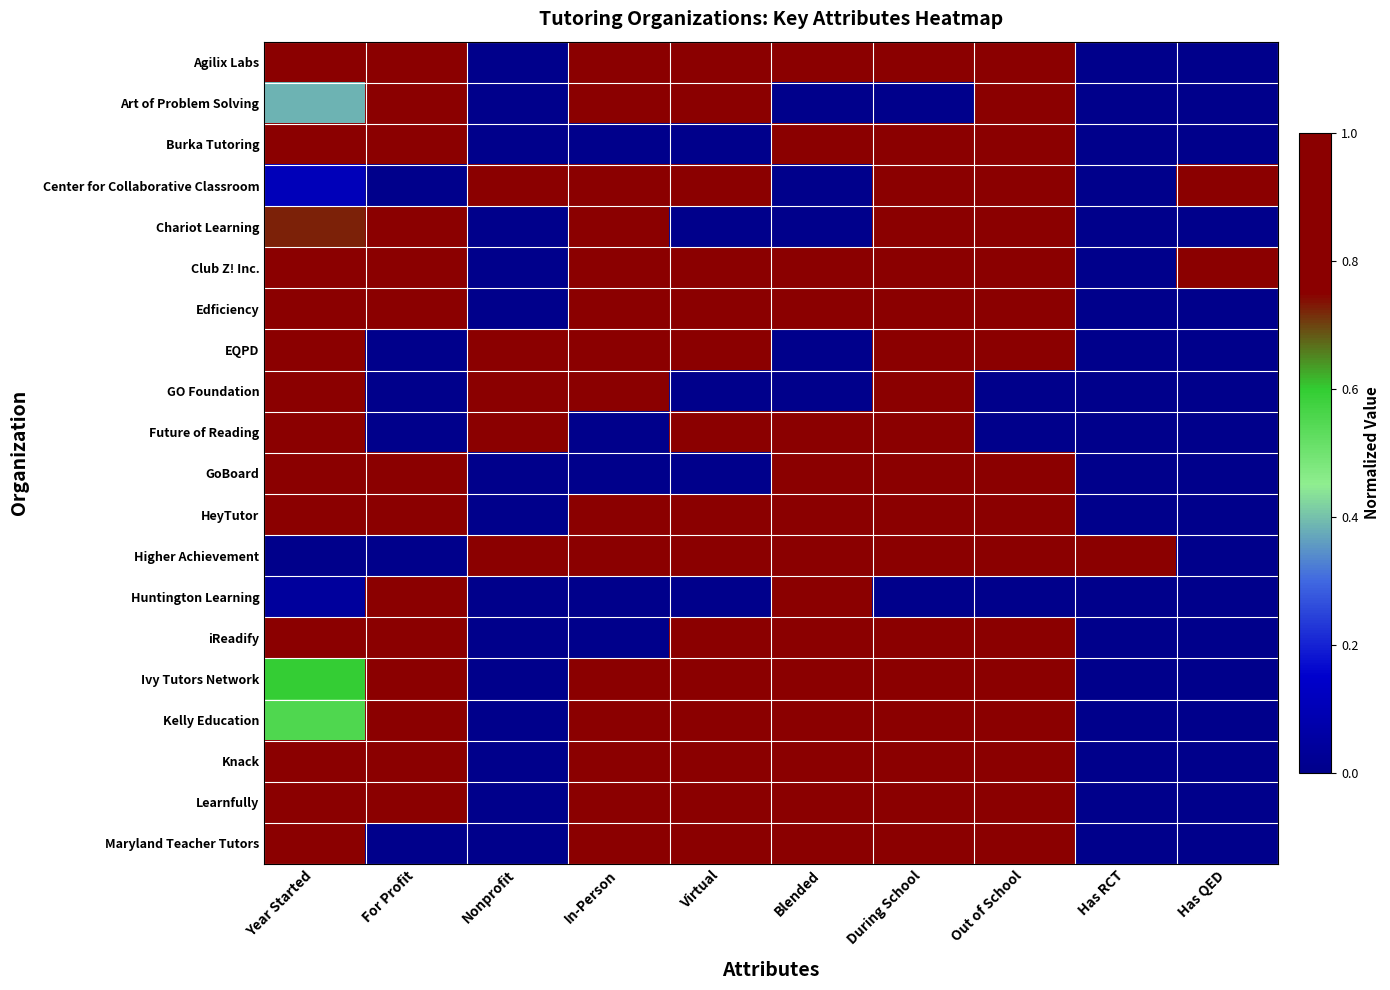

What is the total value across all series at Has QED?

2.0